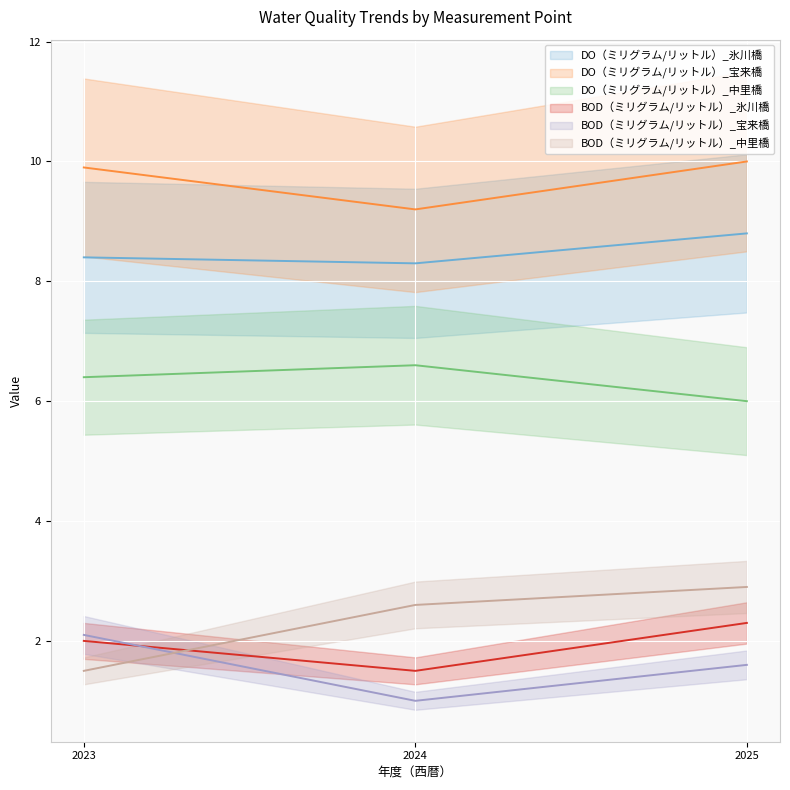

What is the total value across all series at 2024?

29.2